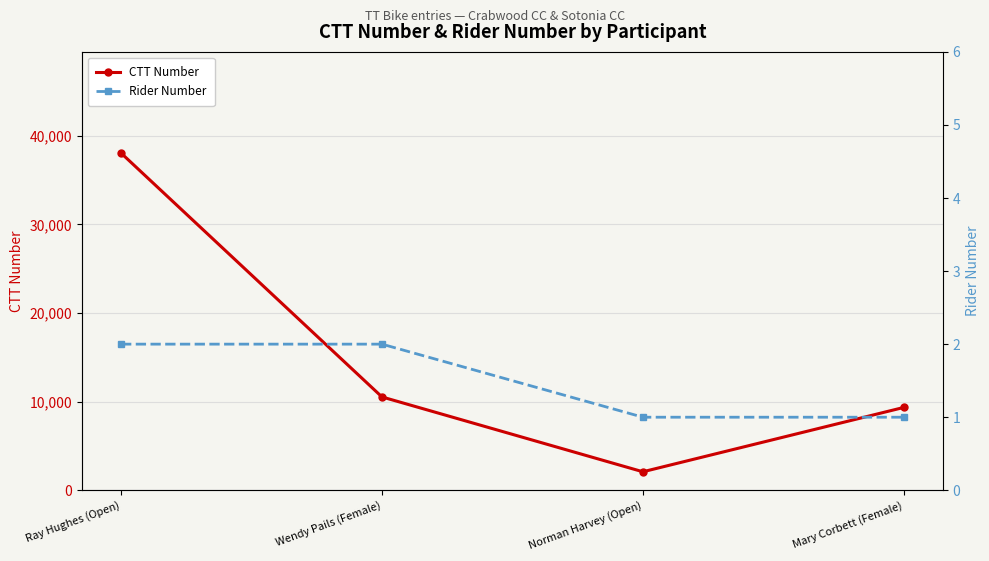

The value of CTT Number at Wendy Pails (Female) is 16638. True or false?

False